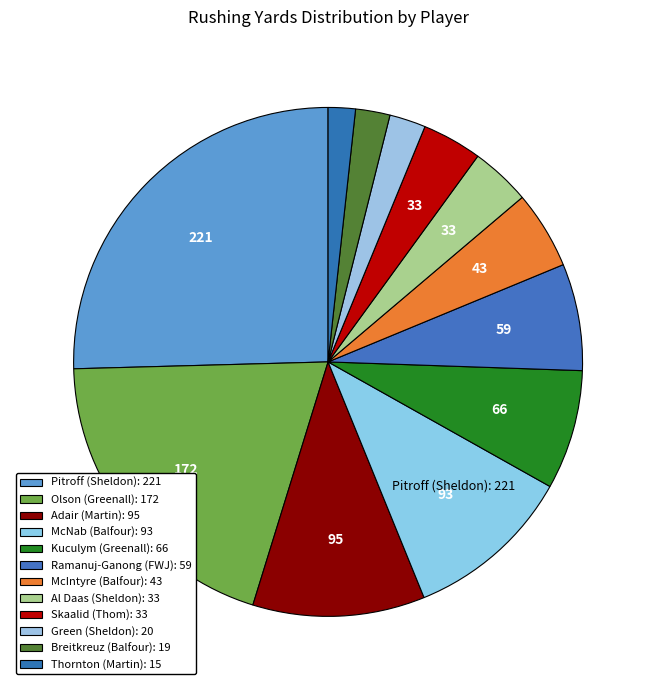

To the nearest percent, what percentage of the pie is Green (Sheldon)?

2%